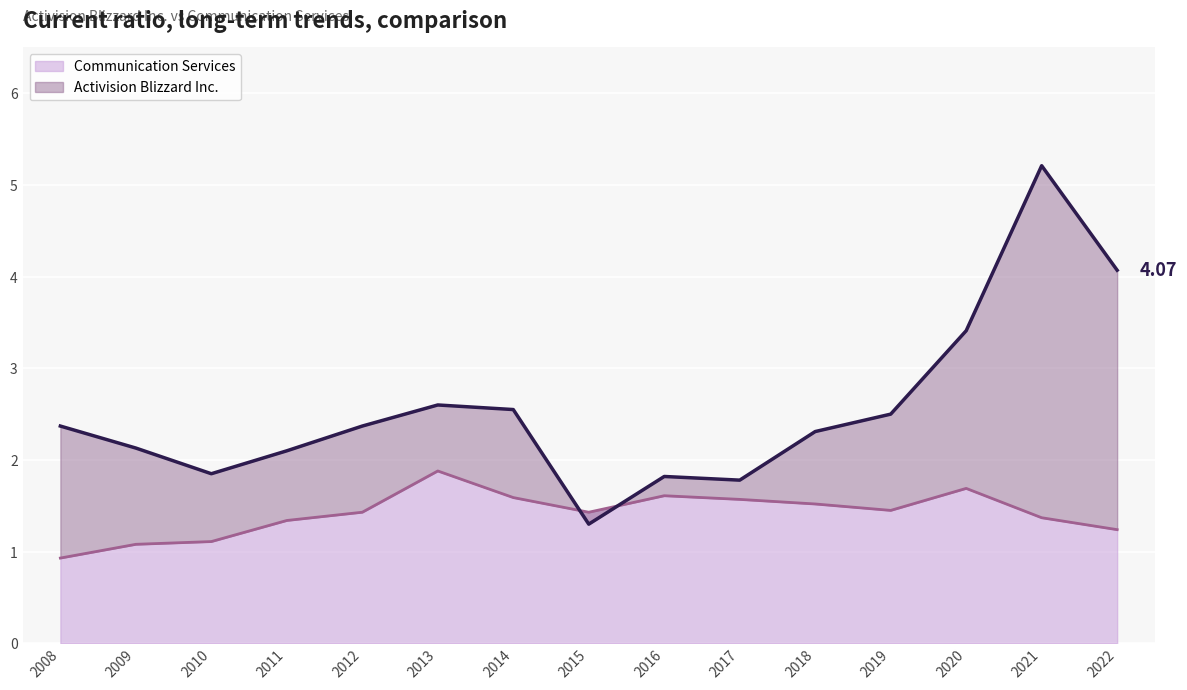

Rank the series by their maximum value, from lowest to highest.

Communication Services, Activision Blizzard Inc.